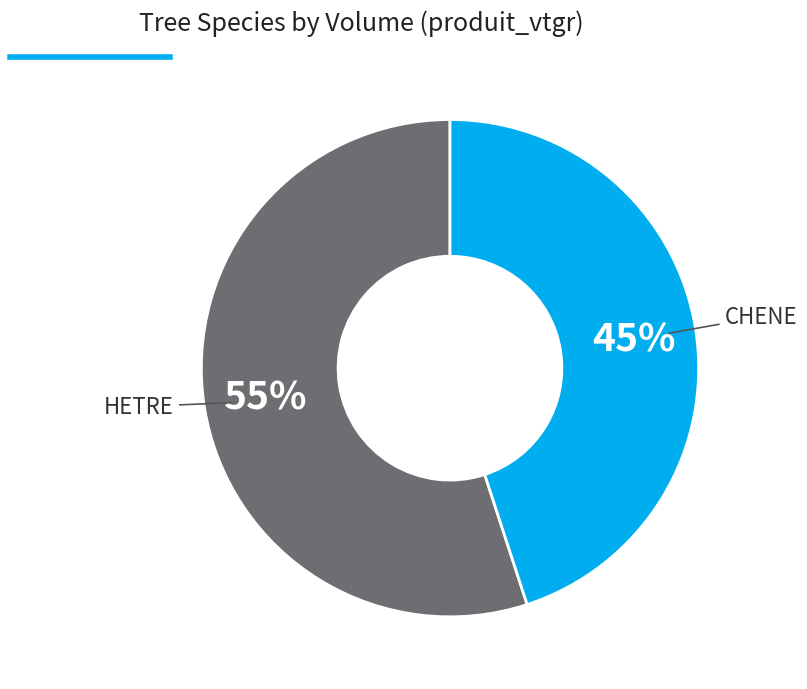

To the nearest percent, what is the average slice percentage?

50%